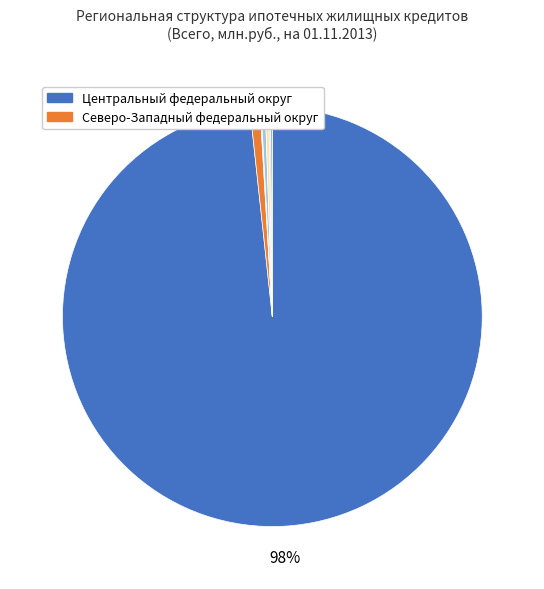

Count the number of slices in the pie.

8